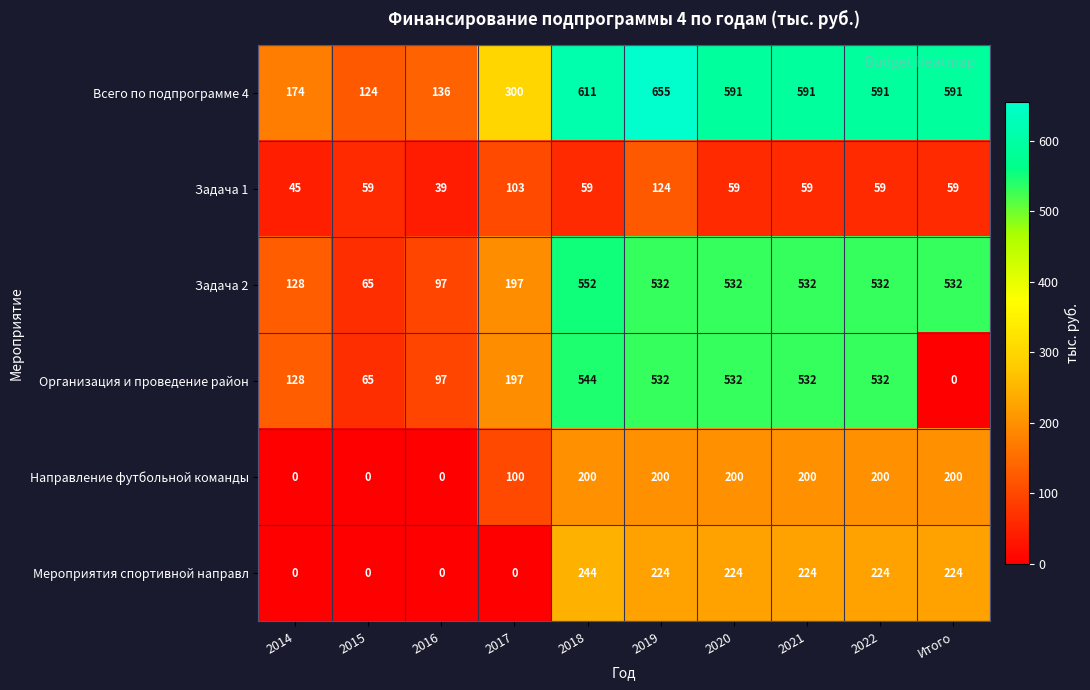

What is the average value of the Задача 2 series?

370